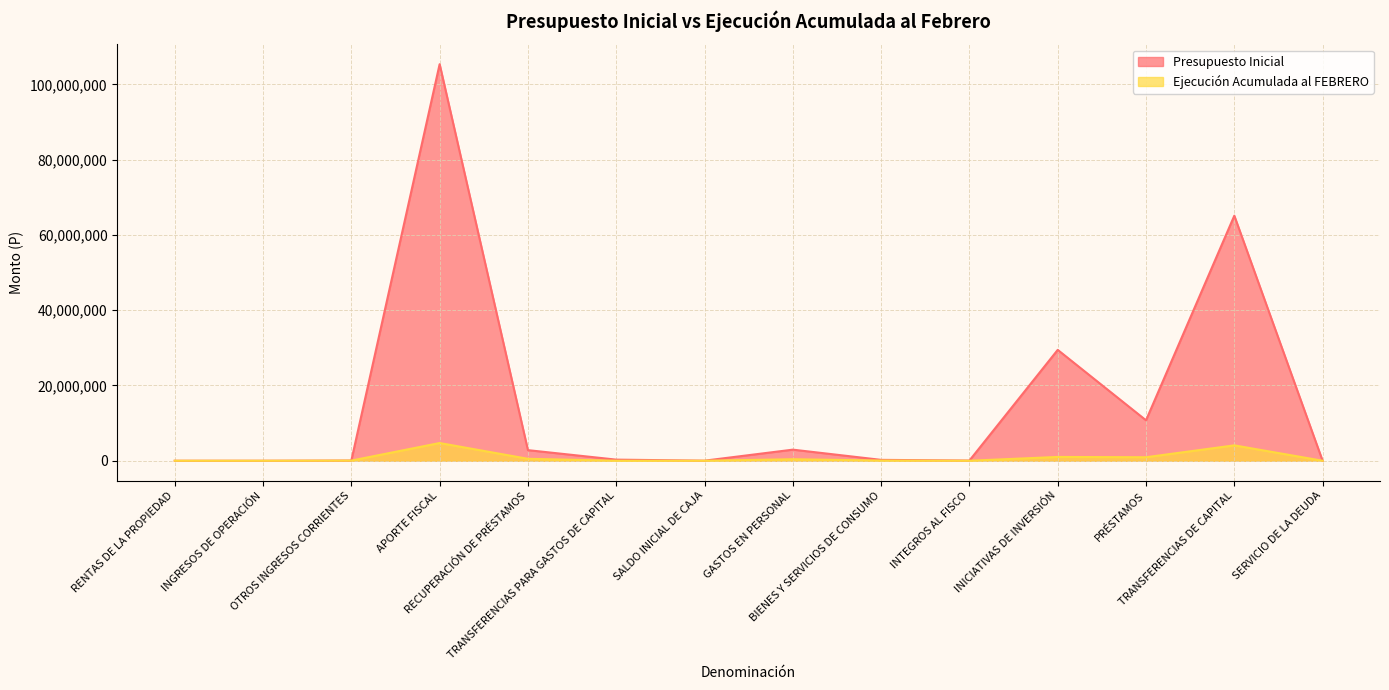

The value of Ejecución Acumulada al FEBRERO at BIENES Y SERVICIOS DE CONSUMO is 72472. True or false?

False